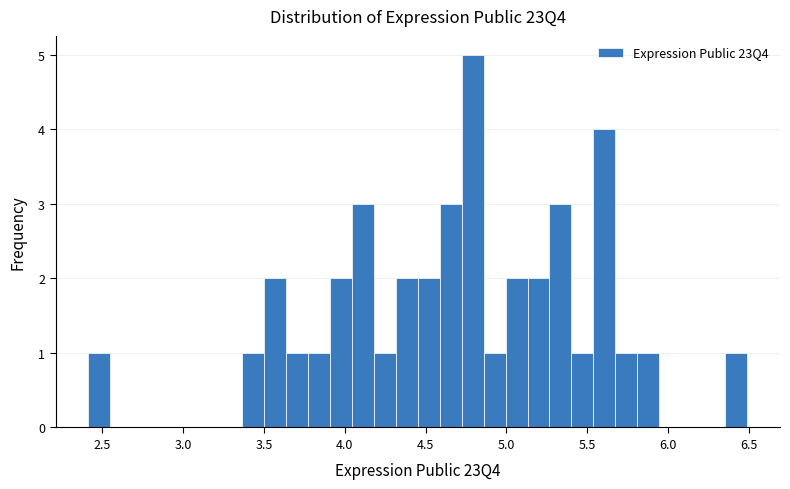

Read against the x-axis, roughly where is the centre of the tallest bar?

4.80